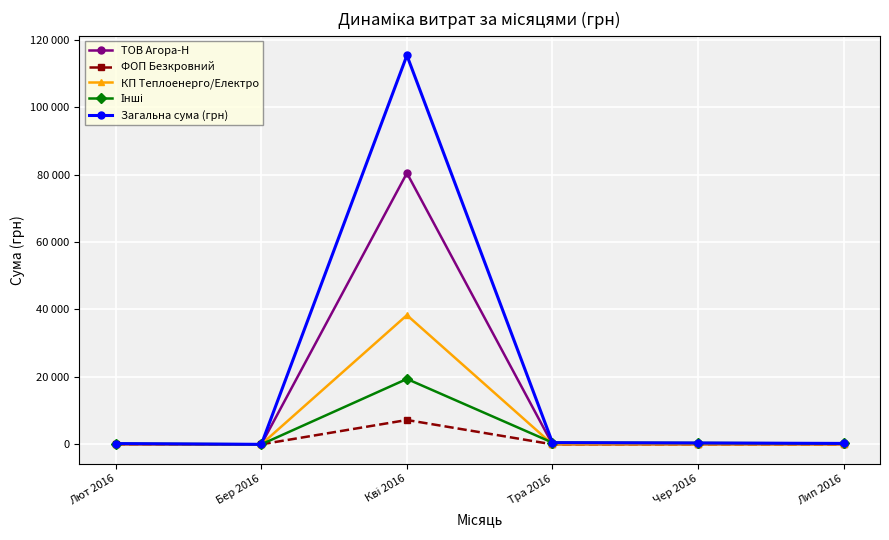

Is this an area chart (filled region under the line)?

No